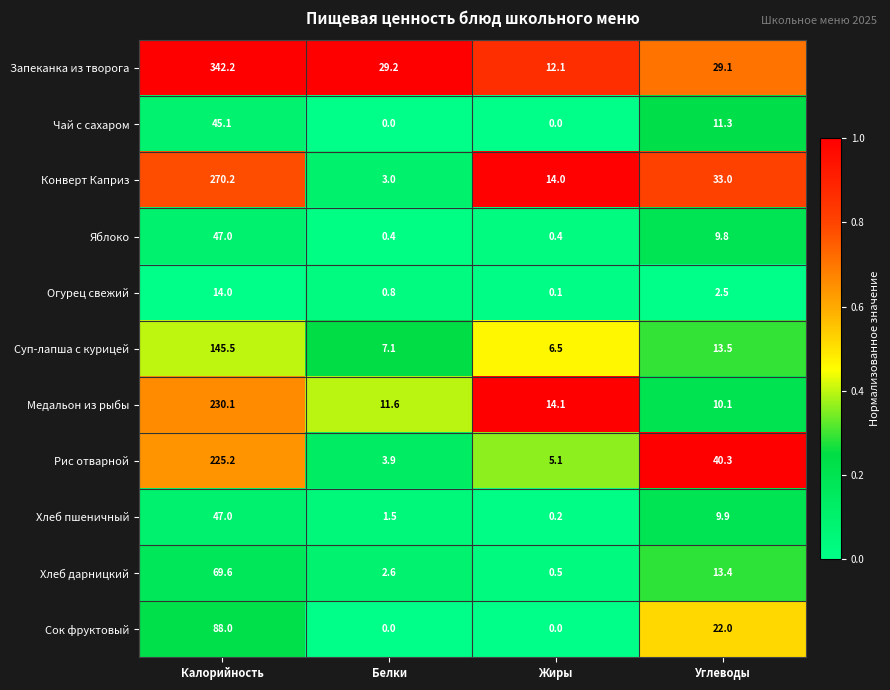

What is the approximate value of Рис отварной at Калорийность?

225.2